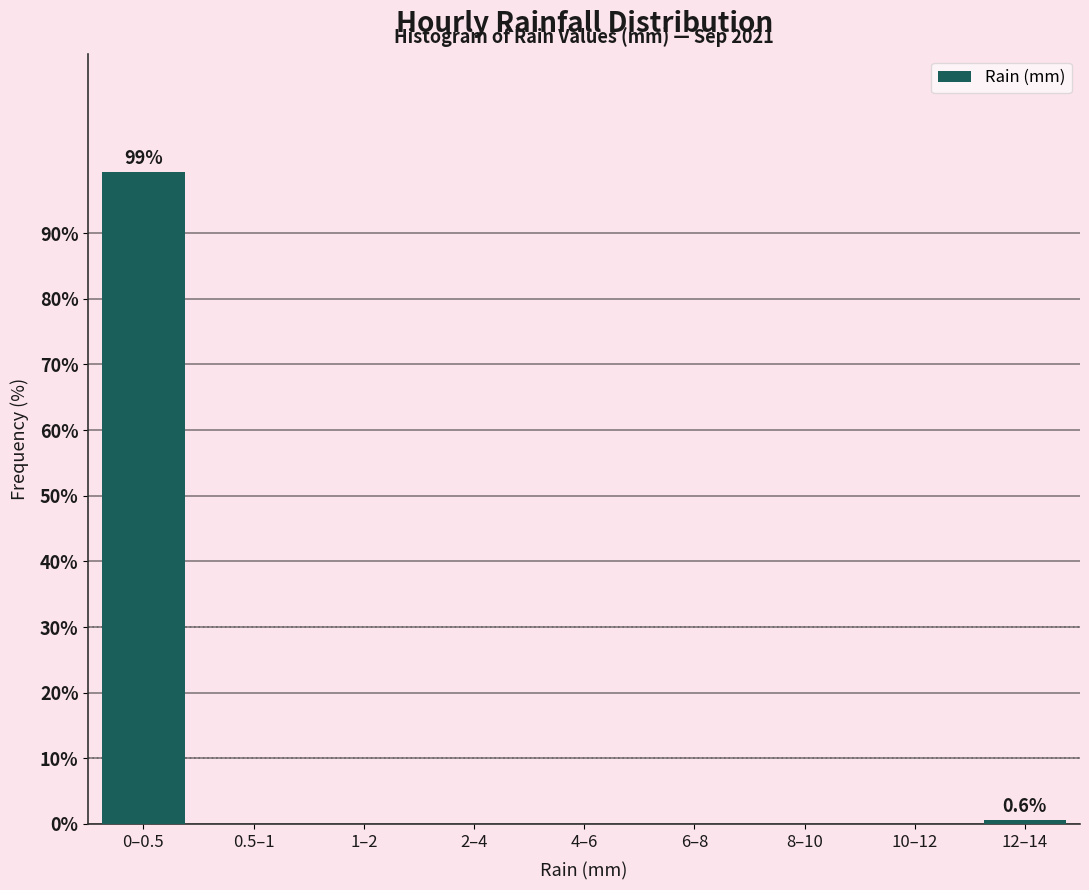

Reading left to right, extract all data points from this chart.

0–0.5=99.4	0.5–1=0.0	1–2=0.0	2–4=0.0	4–6=0.0	6–8=0.0	8–10=0.0	10–12=0.0	12–14=0.6